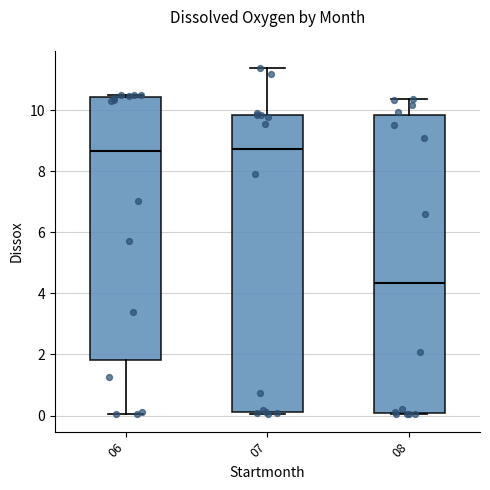

Reading left to right, transcribe this box plot: for each box, give where its median line is, the range the box spans, and where its two whiskers end, as read against the y-axis. The values are not printed on the chart, so give them approximately, as read against the axis.

06: median 8.6, box 1.8 to 10.4, whiskers 0.0 to 10.6
07: median 8.8, box 0.2 to 9.8, whiskers 0.0 to 11.4
08: median 4.4, box 0.0 to 9.8, whiskers 0.0 to 10.4